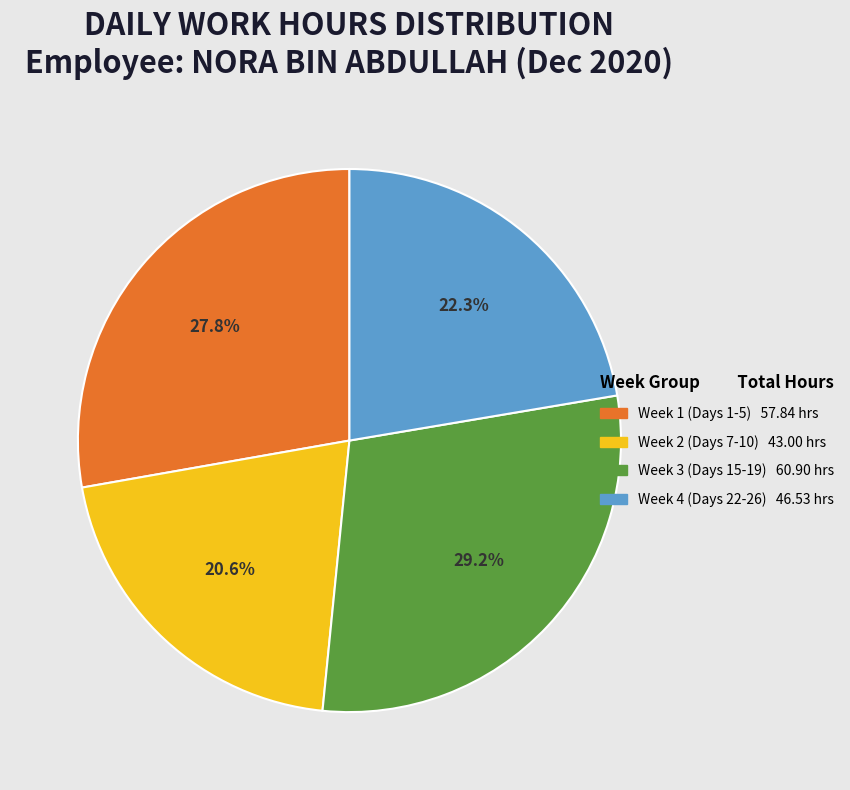

Does any single category account for the majority?

No